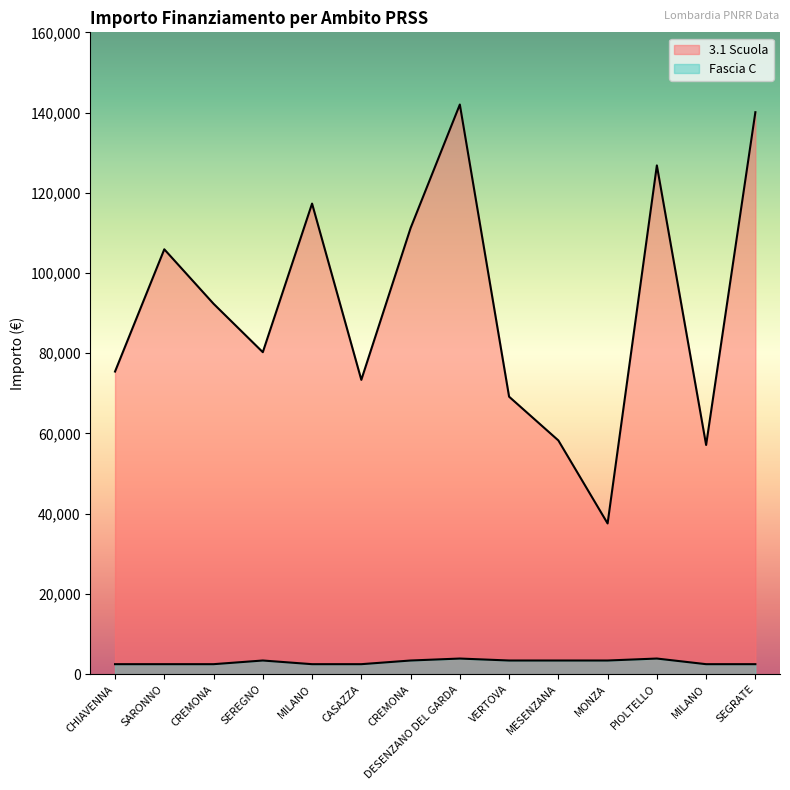

Which series has the largest total across all categories?

3.1 Scuola